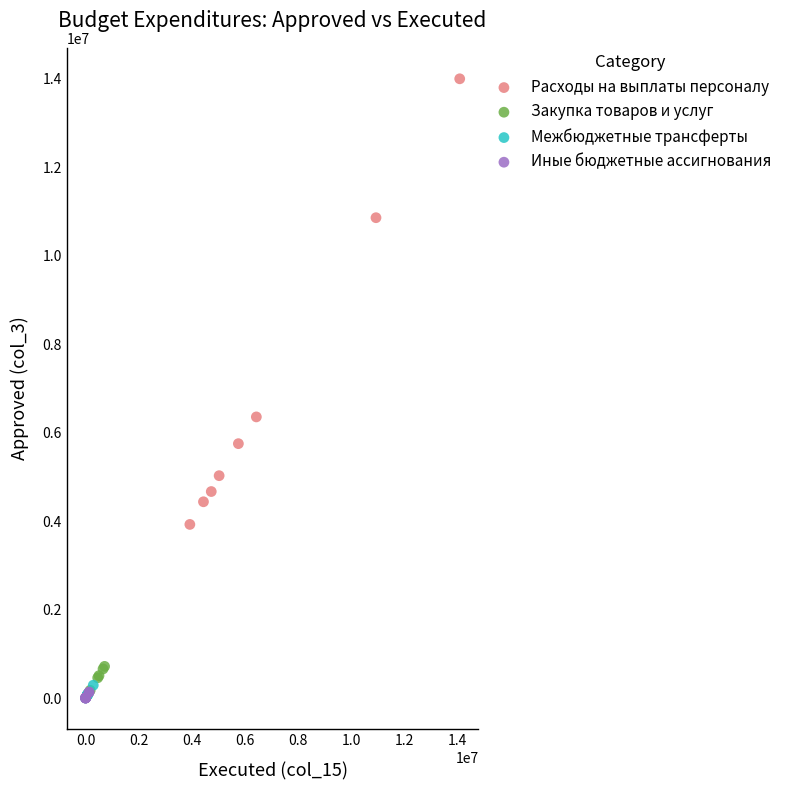

Which series has the largest Y range (max minus min)?

Расходы на выплаты персоналу